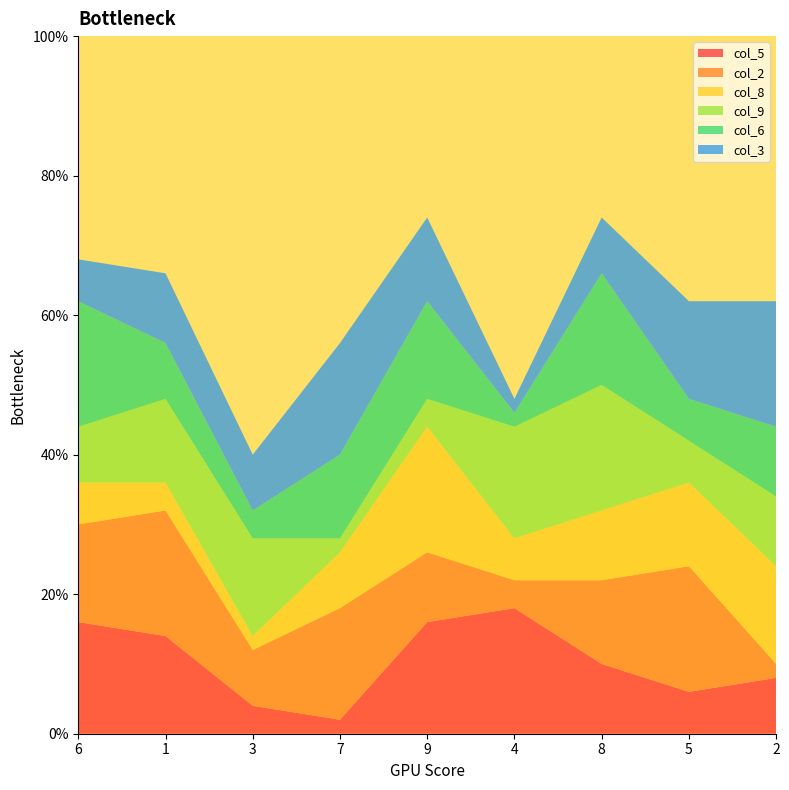

Reading left to right, transcribe all the data shown in this chart.

col_5: 6=8	1=7	3=2	7=1	9=8	4=9	8=5	5=3	2=4
col_2: 6=7	1=9	3=4	7=8	9=5	4=2	8=6	5=9	2=1
col_8: 6=3	1=2	3=1	7=4	9=9	4=3	8=5	5=6	2=7
col_9: 6=4	1=6	3=7	7=1	9=2	4=8	8=9	5=3	2=5
col_6: 6=9	1=4	3=2	7=6	9=7	4=1	8=8	5=3	2=5
col_3: 6=3	1=5	3=4	7=8	9=6	4=1	8=4	5=7	2=9